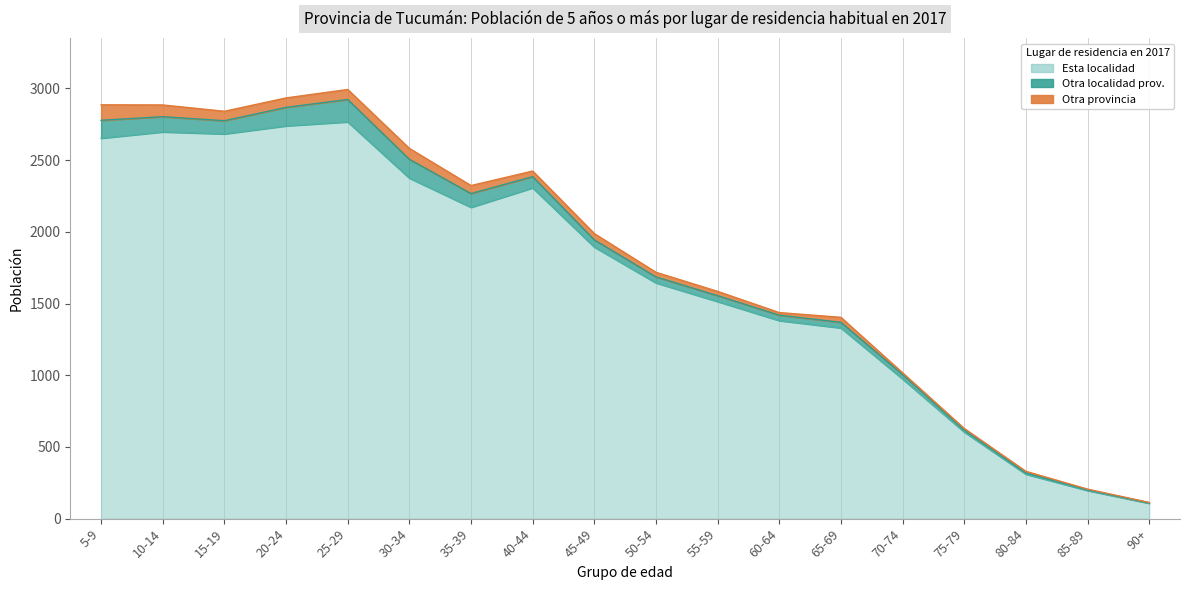

How many distinct data groups are displayed?

3